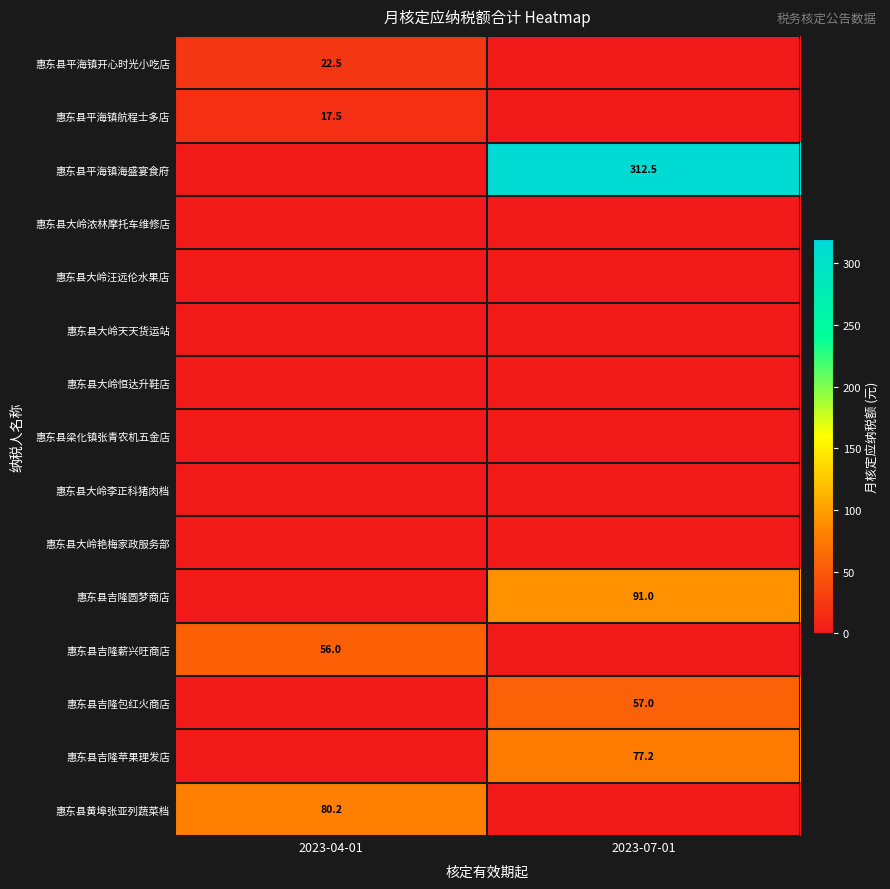

Which series has the largest total across all categories?

惠东县平海镇海盛宴食府